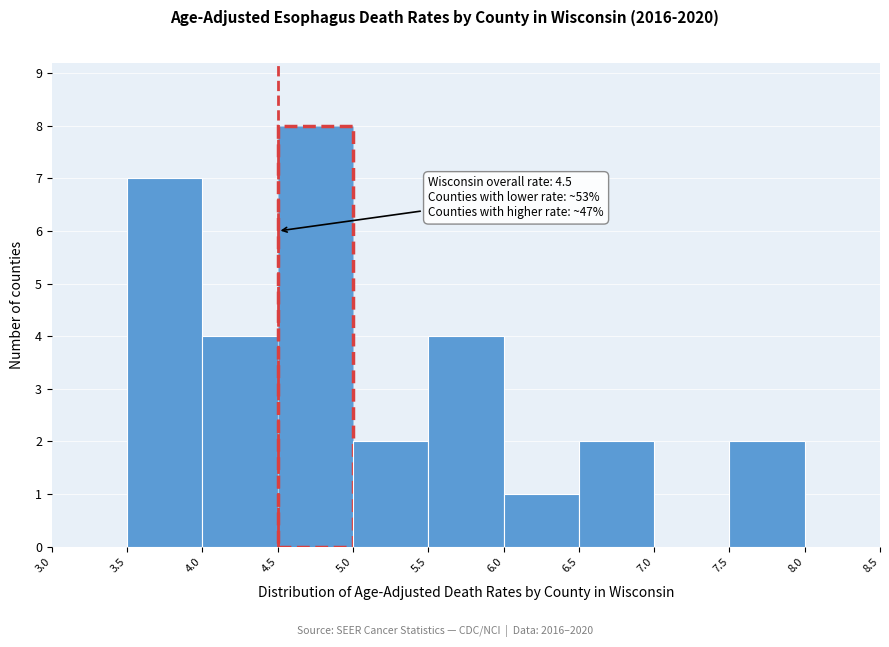

Which range on the x-axis has the tallest bar?

4.5 to 5.0